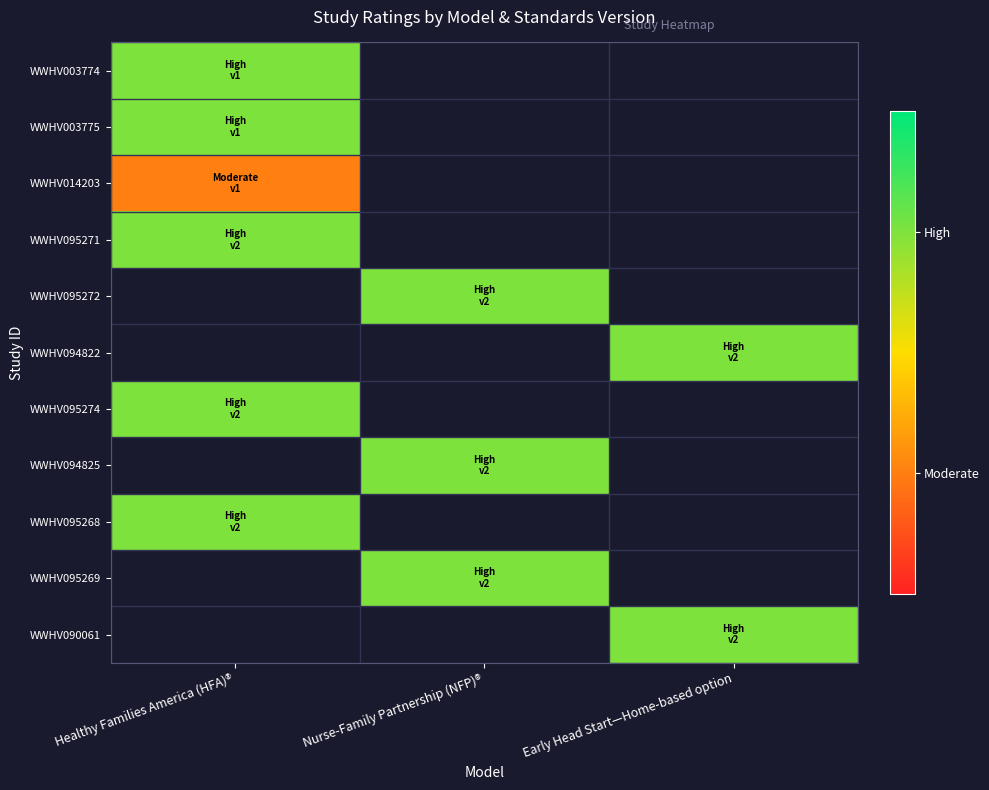

At which category does the chart reach its minimum across all series?

Healthy Families America (HFA)®